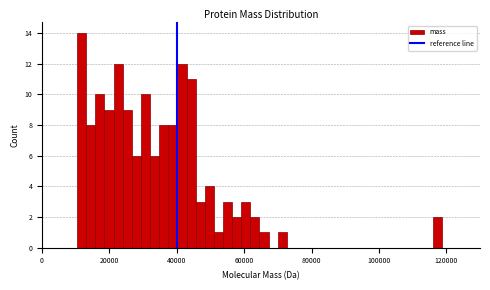

Read against the x-axis, roughly where is the centre of the tallest bar?

12000